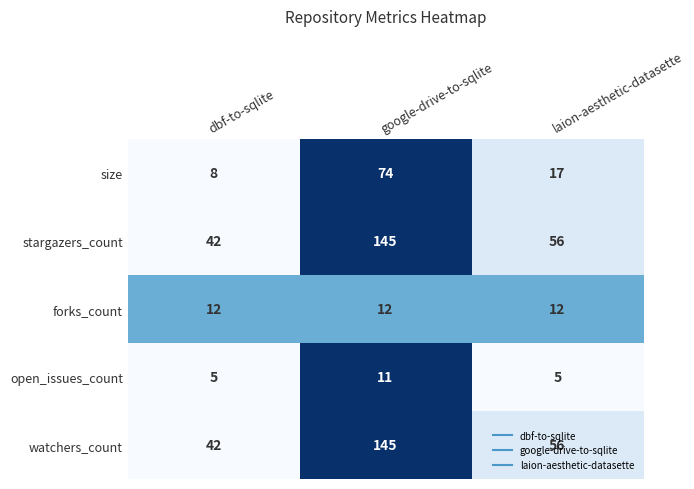

The watchers_count series shows 73 at google-drive-to-sqlite. True or false?

False